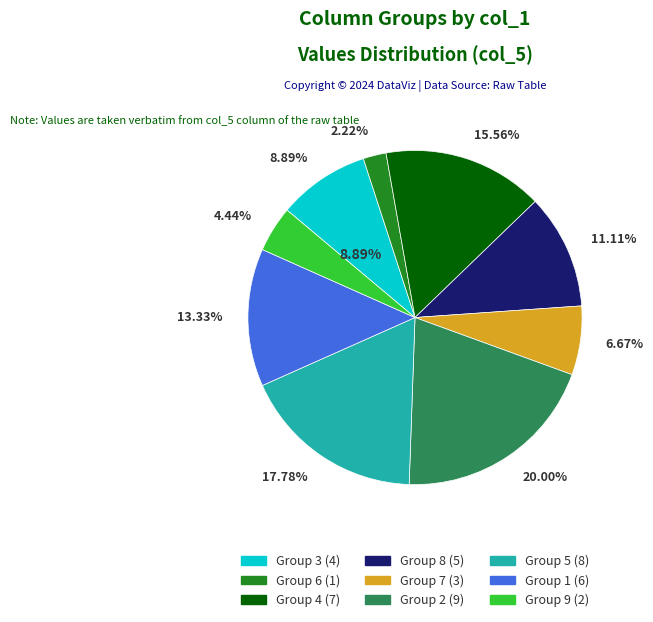

What percentage is NOT represented by 3?

91.1%